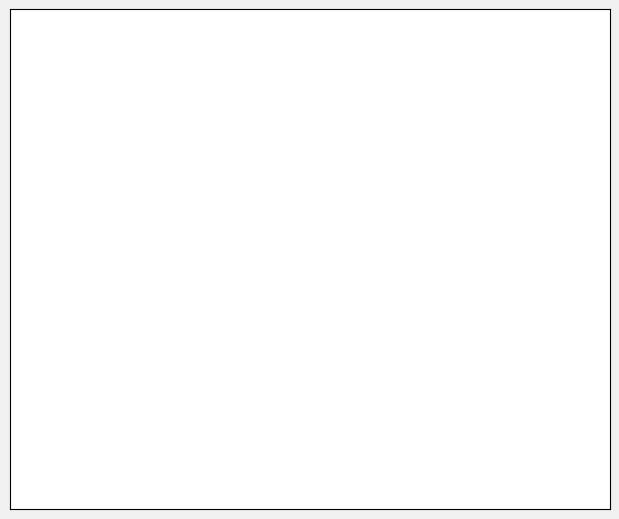

Count the number of slices in the pie.

10